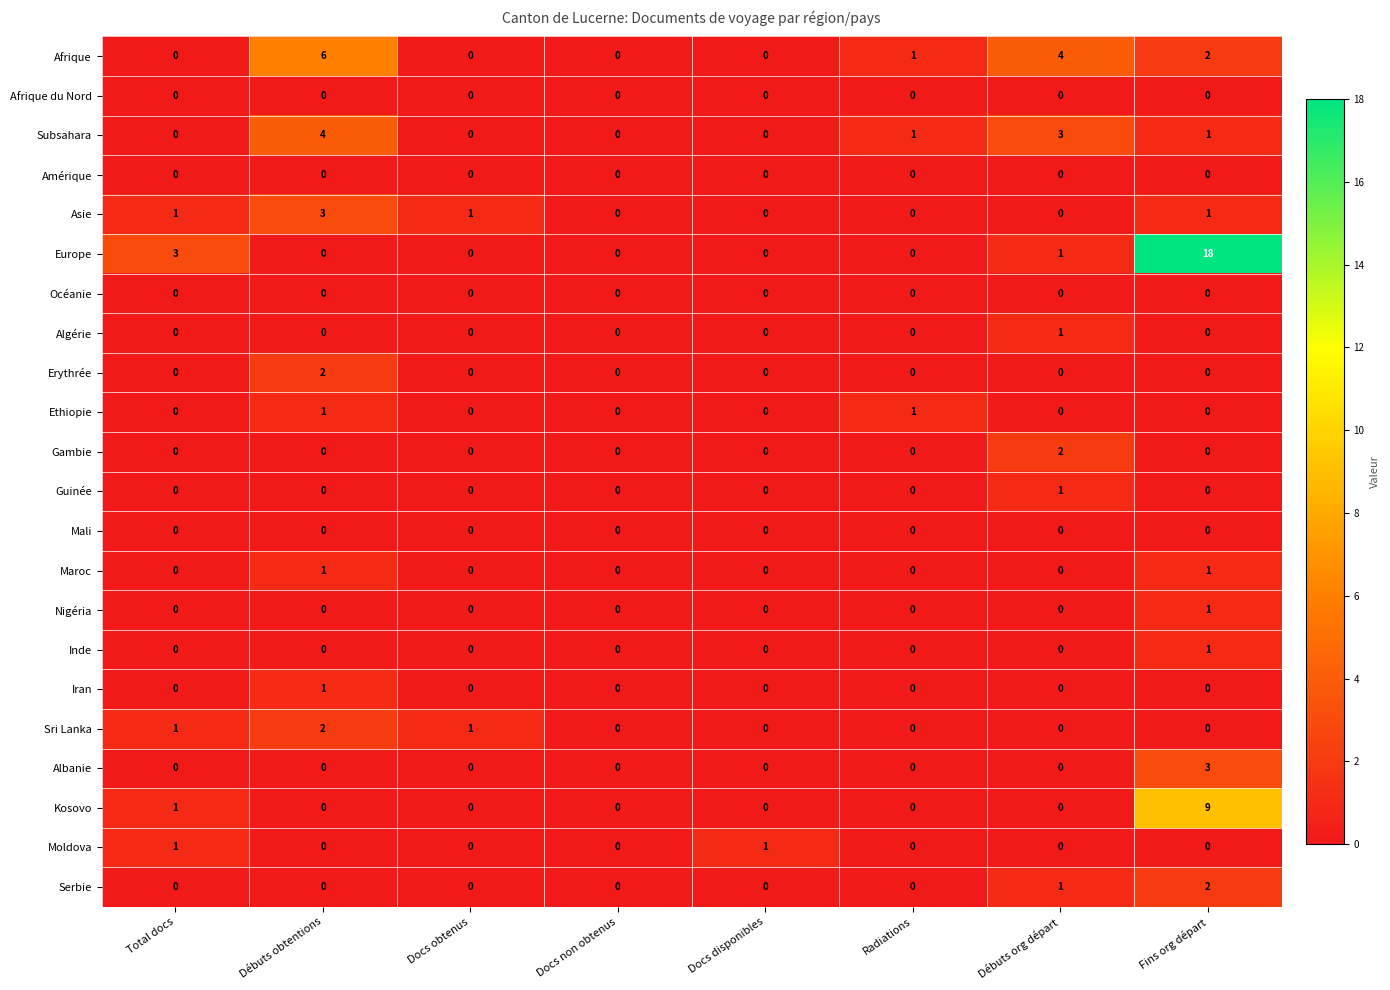

At which category is the sum across all series the highest?

Fins org départ